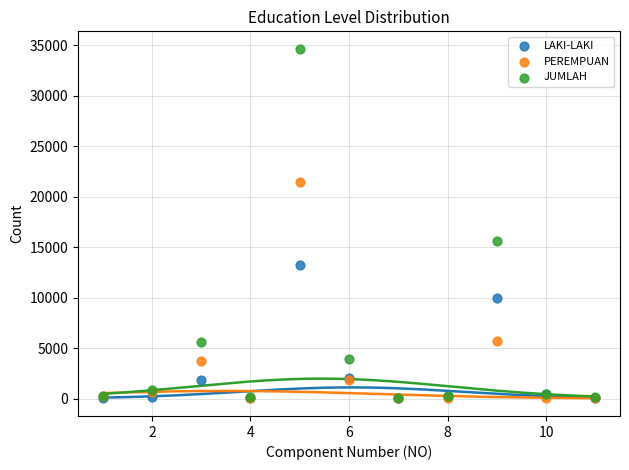

In the JUMLAH series, what Y value is closest to 17361?

15638